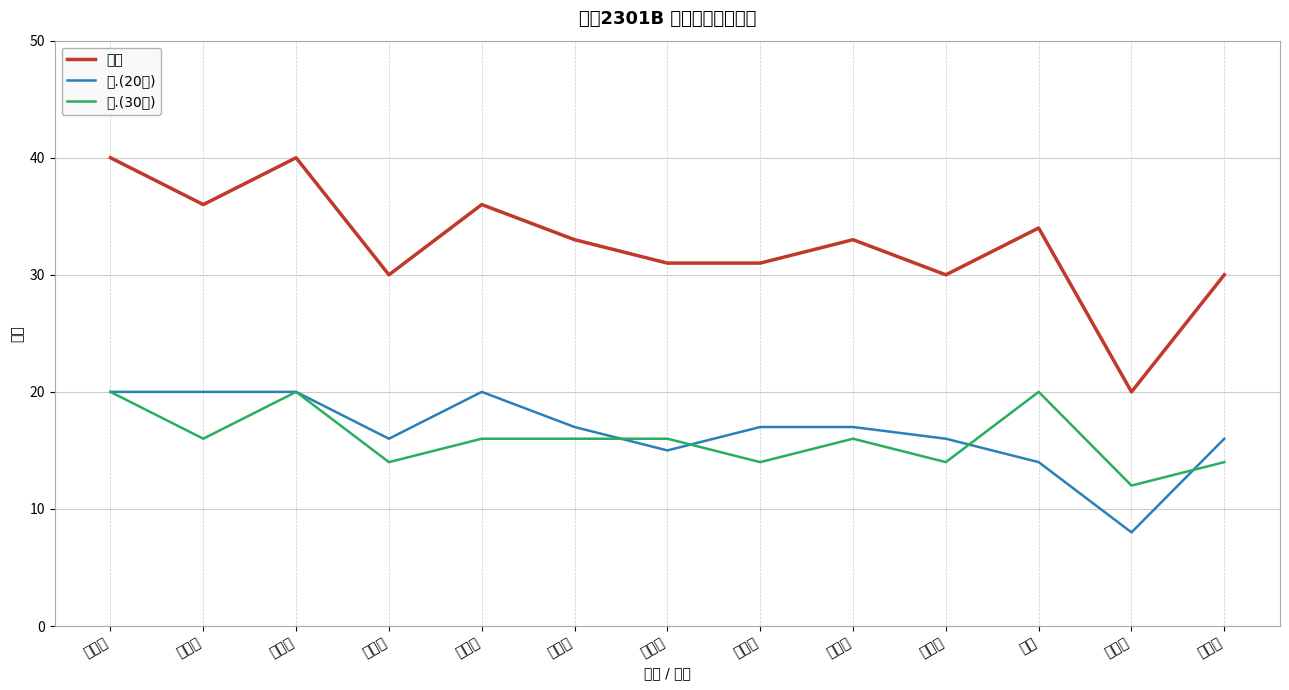

True or false: 总分 has a value of 30 at 徐嘉伟.

True